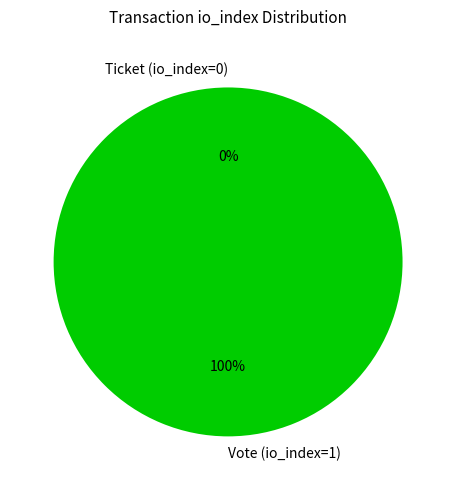

Which slice represents more than half of the pie?

Vote (io_index=1)